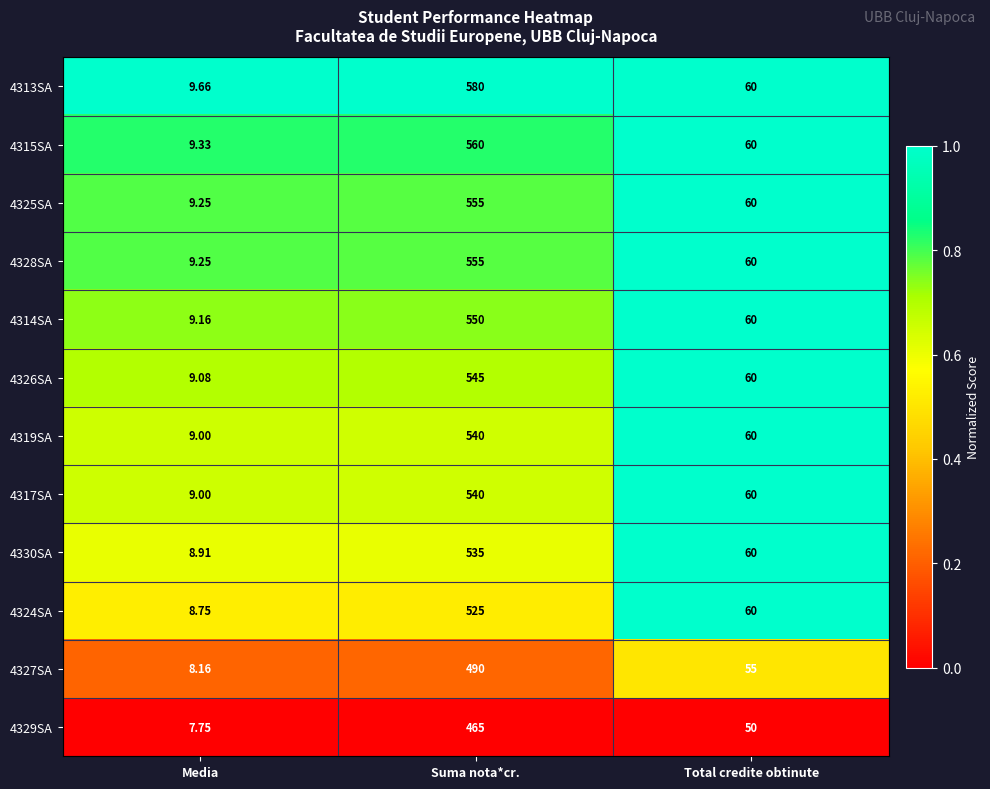

Is the value of 4327SA at Suma nota*cr. greater than the value of 4315SA at Media?

Yes